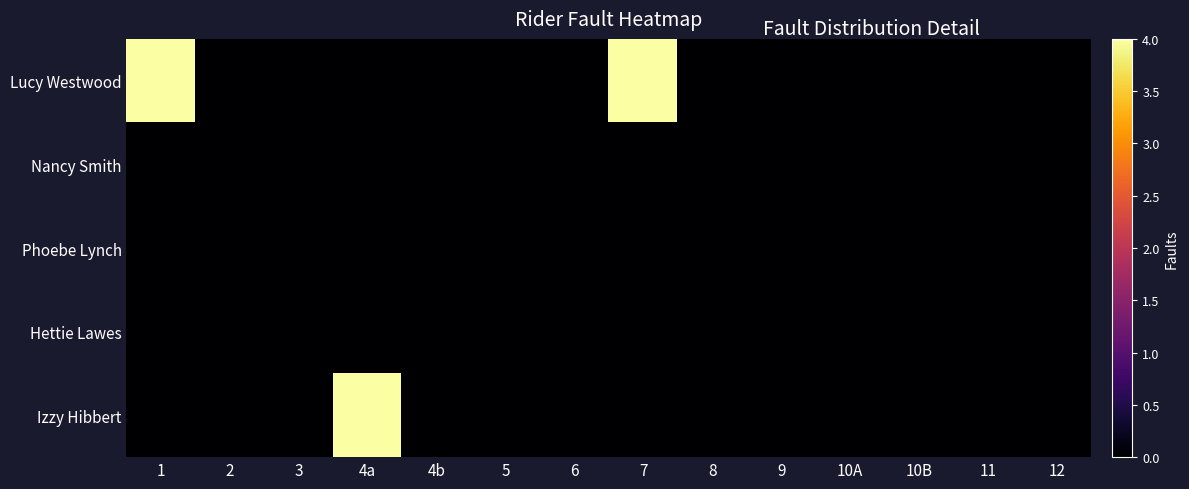

How many distinct data groups are displayed?

5